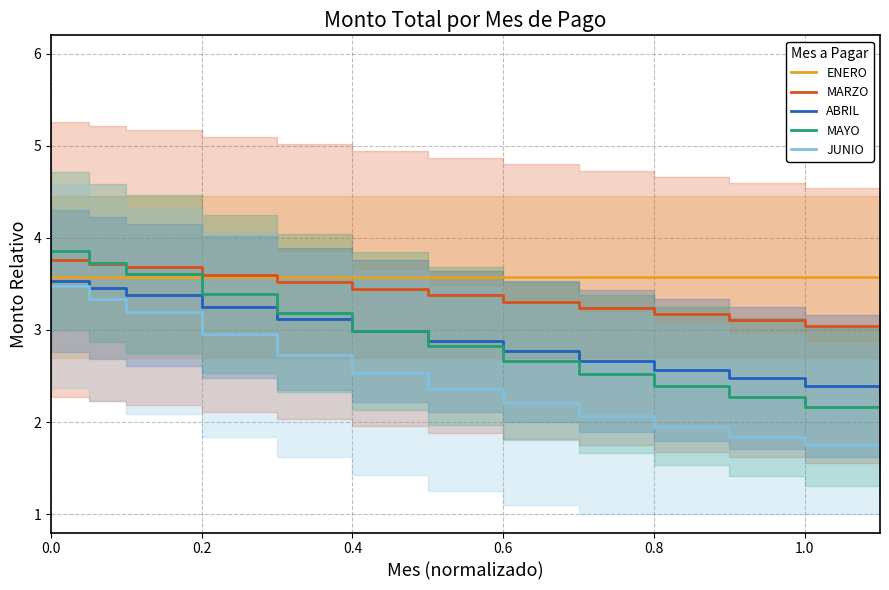

Is it true that ENERO equals 5.1 at 0.0?

False